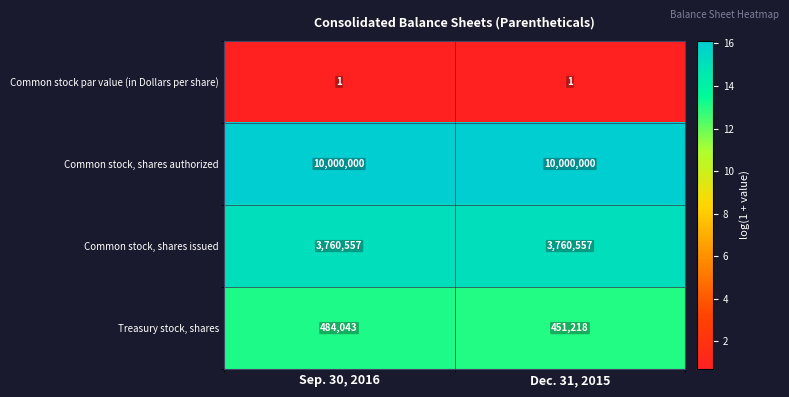

Reading right to left, transcribe all the data shown in this chart.

Common stock par value (in Dollars per share): Dec. 31, 2015=1	Sep. 30, 2016=1
Common stock, shares authorized: Dec. 31, 2015=10000000	Sep. 30, 2016=10000000
Common stock, shares issued: Dec. 31, 2015=3760557	Sep. 30, 2016=3760557
Treasury stock, shares: Dec. 31, 2015=451218	Sep. 30, 2016=484043